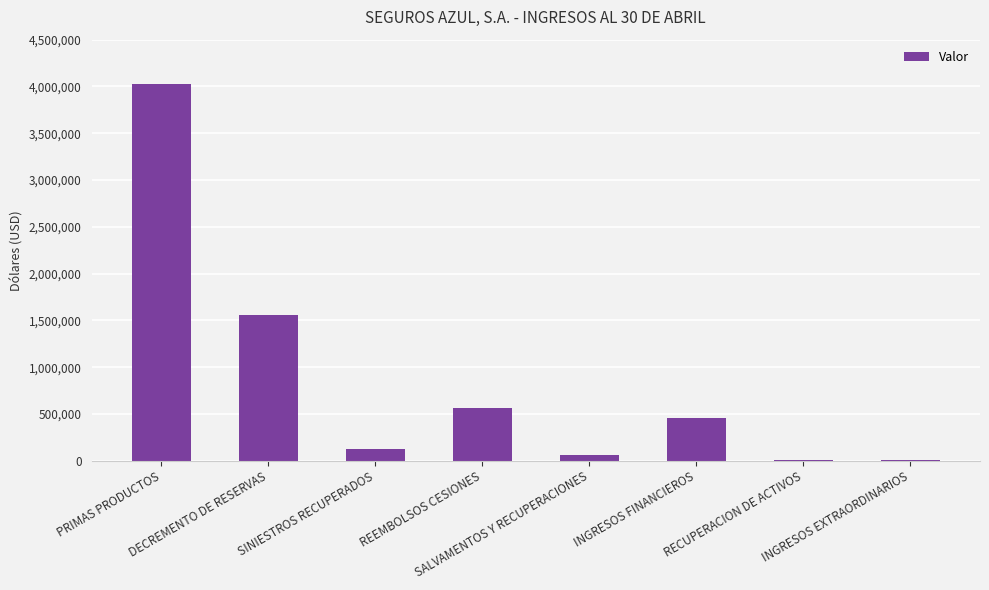

At which label does the data first exceed 458457?

PRIMAS PRODUCTOS